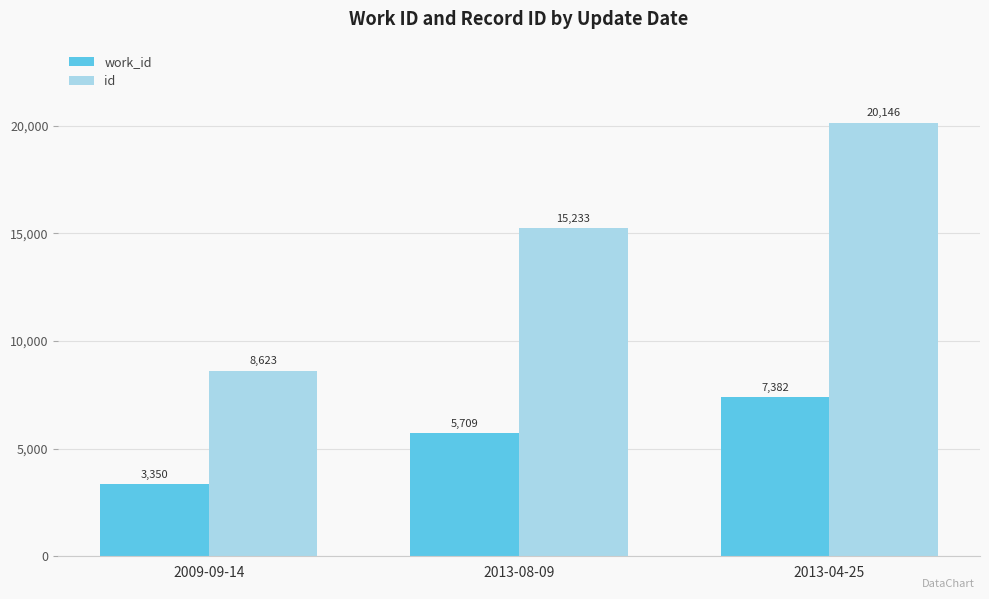

What is the label of the 1st bar from the right?

2013-04-25